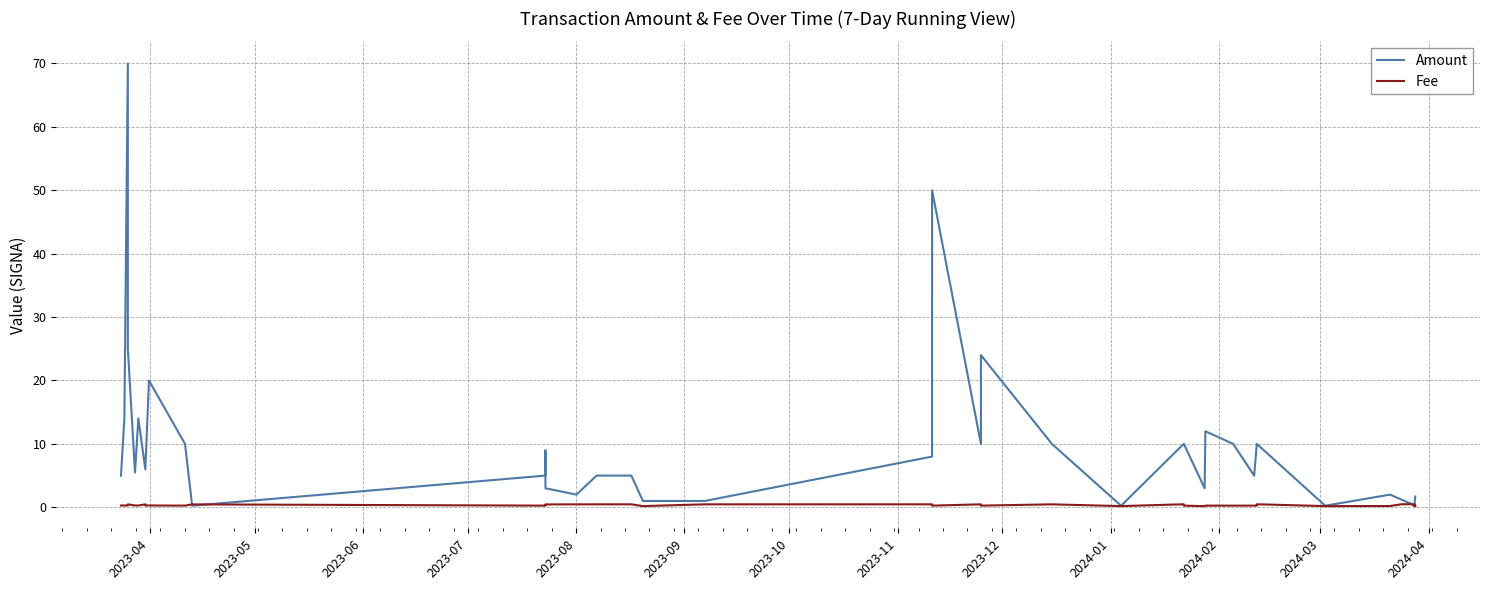

What are all the series names shown in the legend?

Amount, Fee